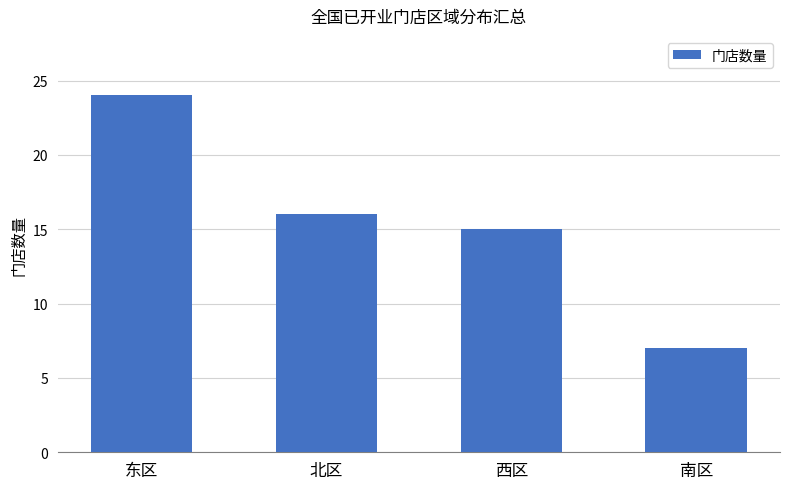

List the labels in order of value, largest first.

东区, 北区, 西区, 南区